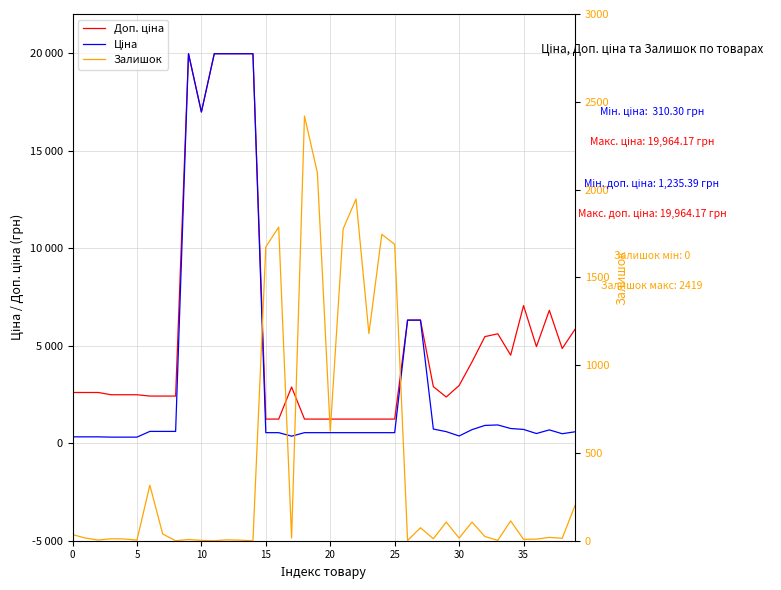

Which series ends up on top after the final intersection of Залишок and Ціна?

Ціна